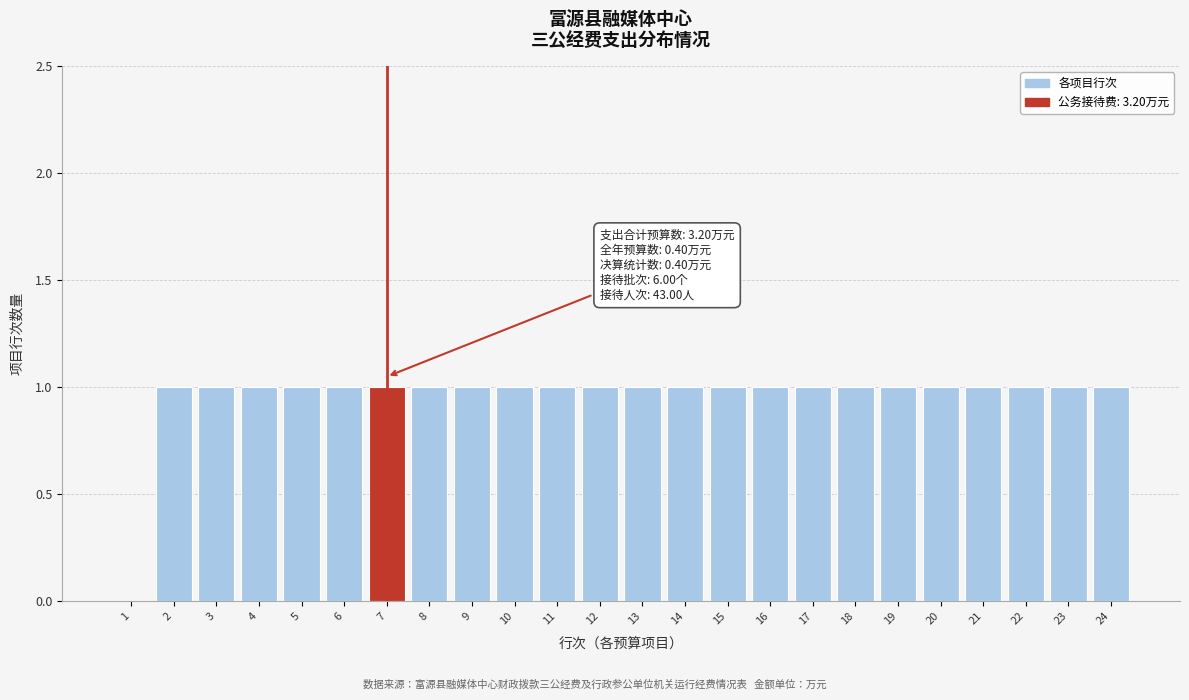

The value at 13 is 0. True or false?

False